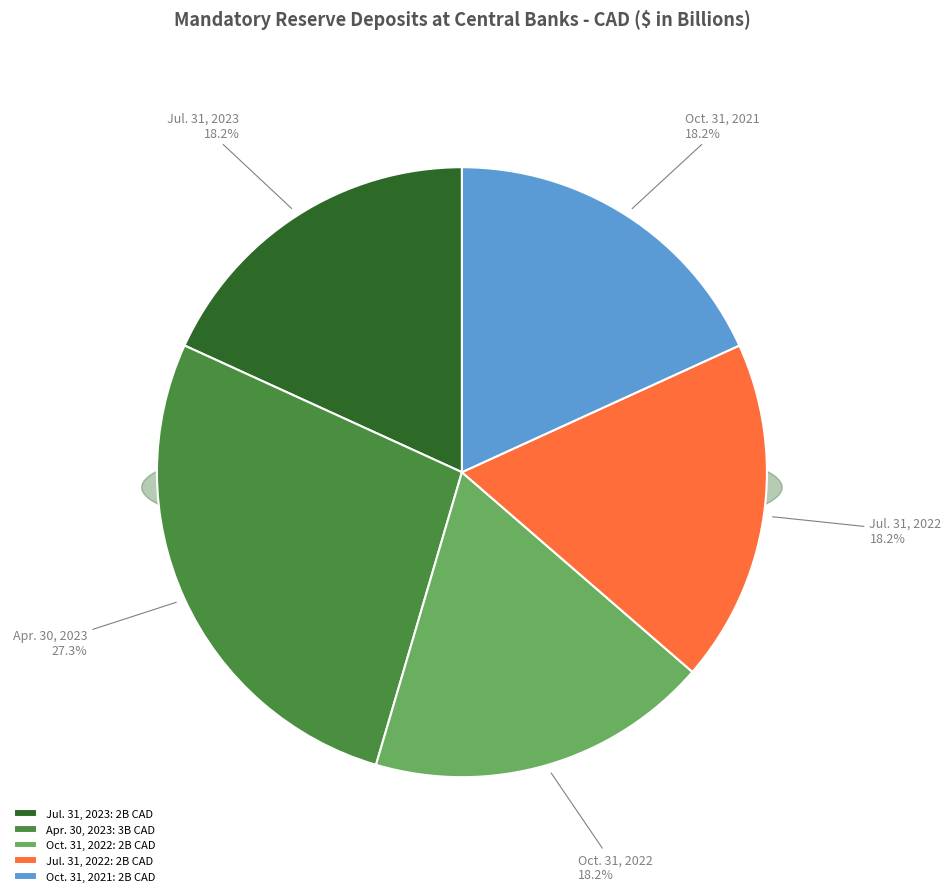

To the nearest percent, what percentage of the pie is Jul. 31, 2022?

18%